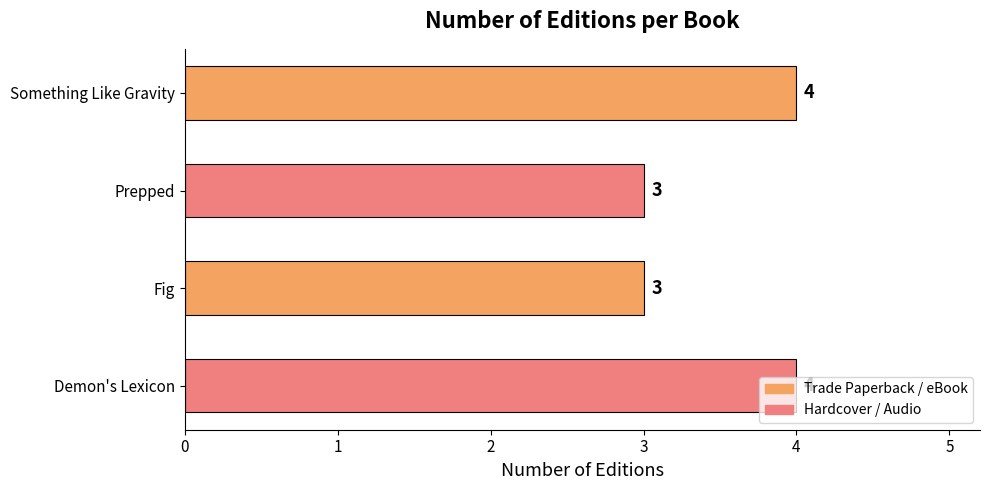

What is the average value?

4